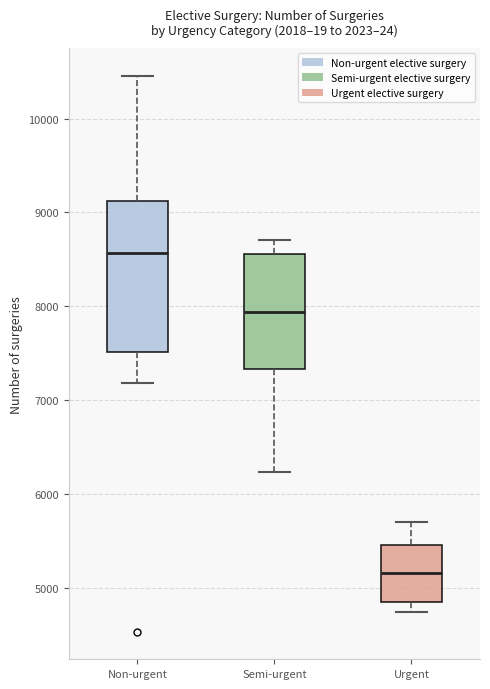

Reading left to right, transcribe this box plot: for each box, give where its median line is, the range the box spans, and where its two whiskers end, as read against the y-axis. The values are not printed on the chart, so give them approximately, as read against the axis.

Non-urgent: median 8600, box 7500 to 9100, whiskers 7200 to 10500
Semi-urgent: median 7900, box 7300 to 8600, whiskers 6200 to 8700
Urgent: median 5200, box 4800 to 5500, whiskers 4700 to 5700